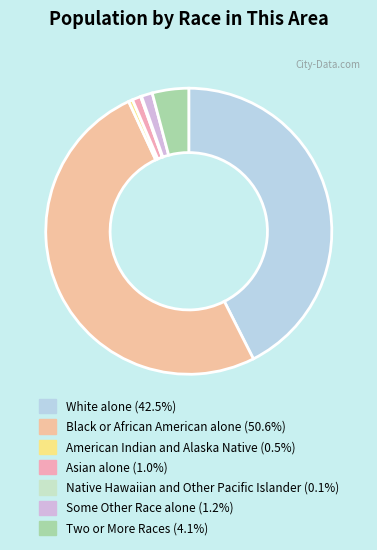

Does Asian alone account for over 50% of the chart?

No